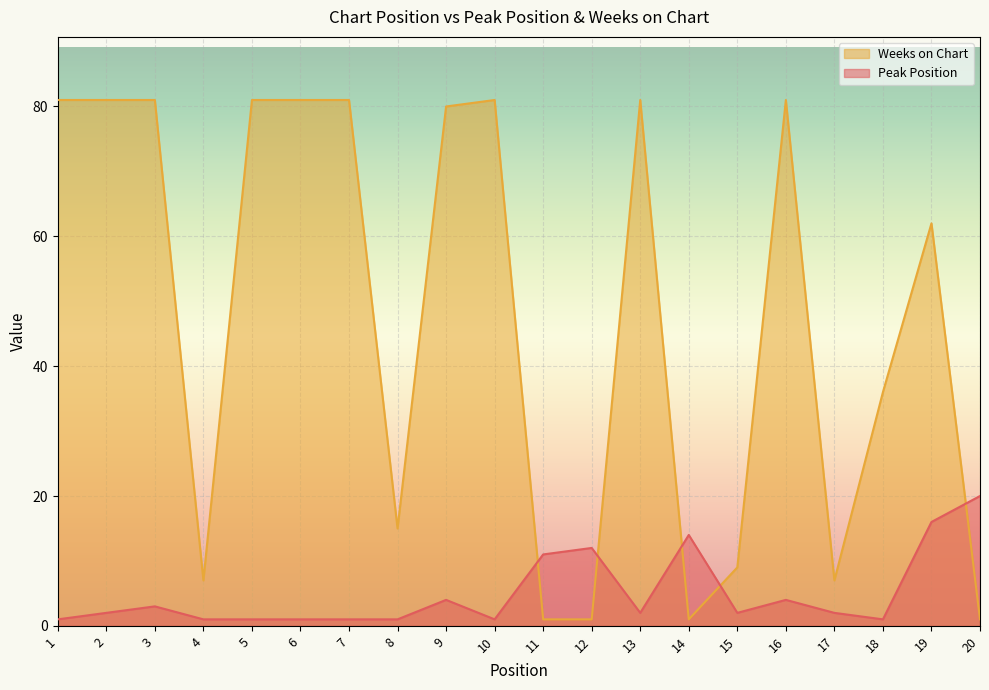

At 7, list the series in order from smallest to largest.

Peak Position, Weeks on Chart